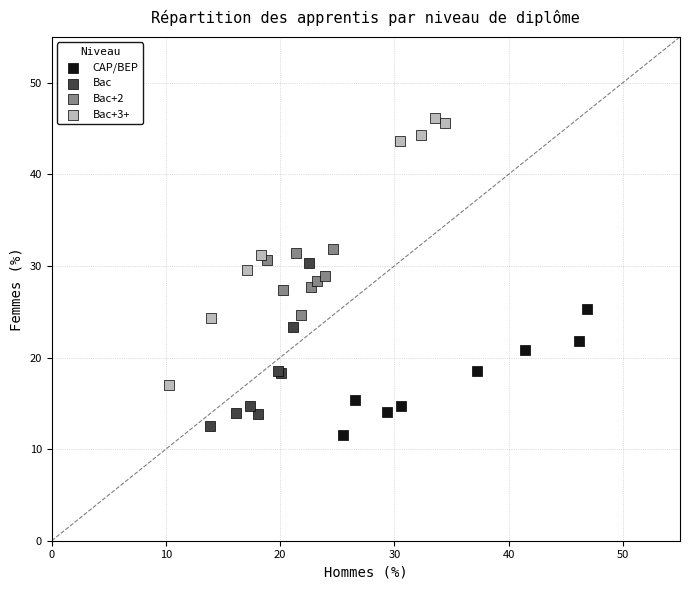

Which series reaches the maximum Y coordinate?

Bac+3+